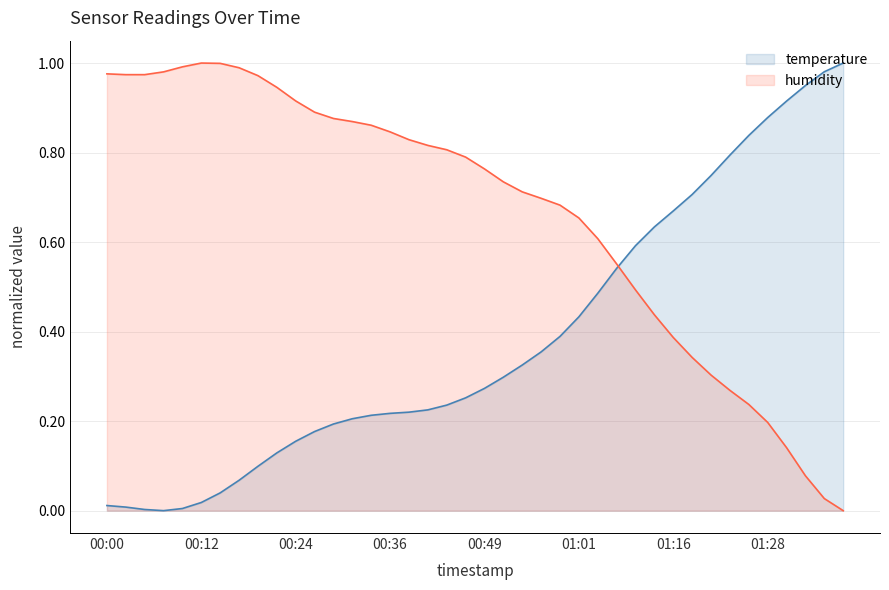

Is the value of temperature at 00:44 greater than the value of humidity at 00:12?

No